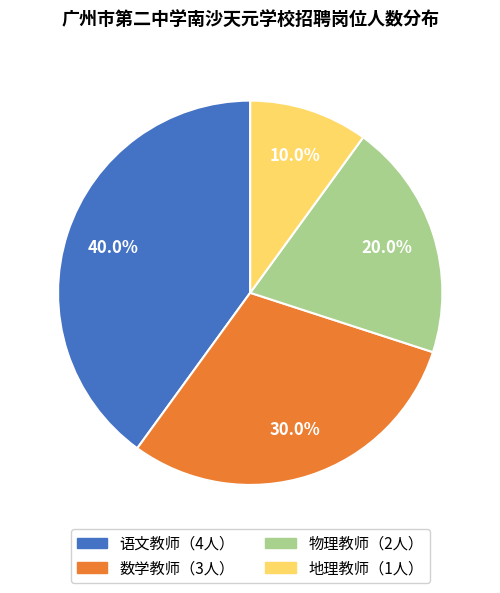

Count the number of slices in the pie.

4